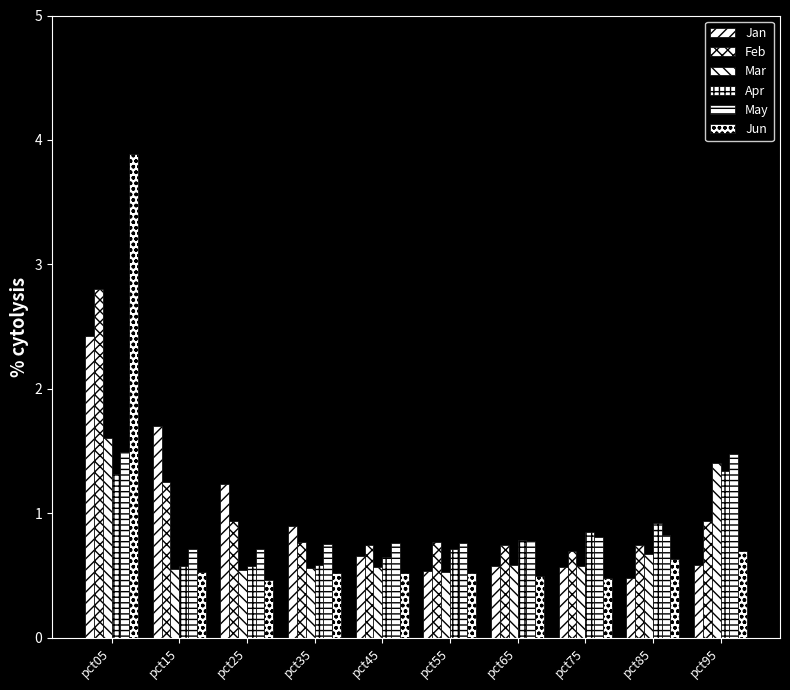

Which has a higher value, pct05 or pct75?

pct05